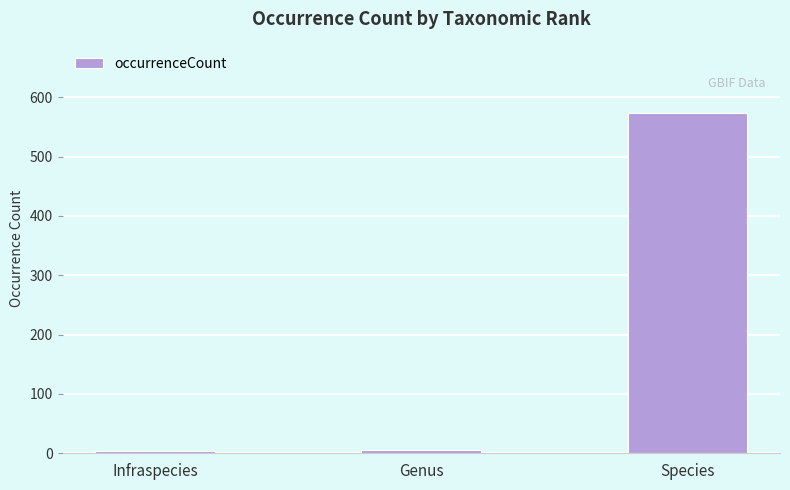

The value at Species is 574. True or false?

True